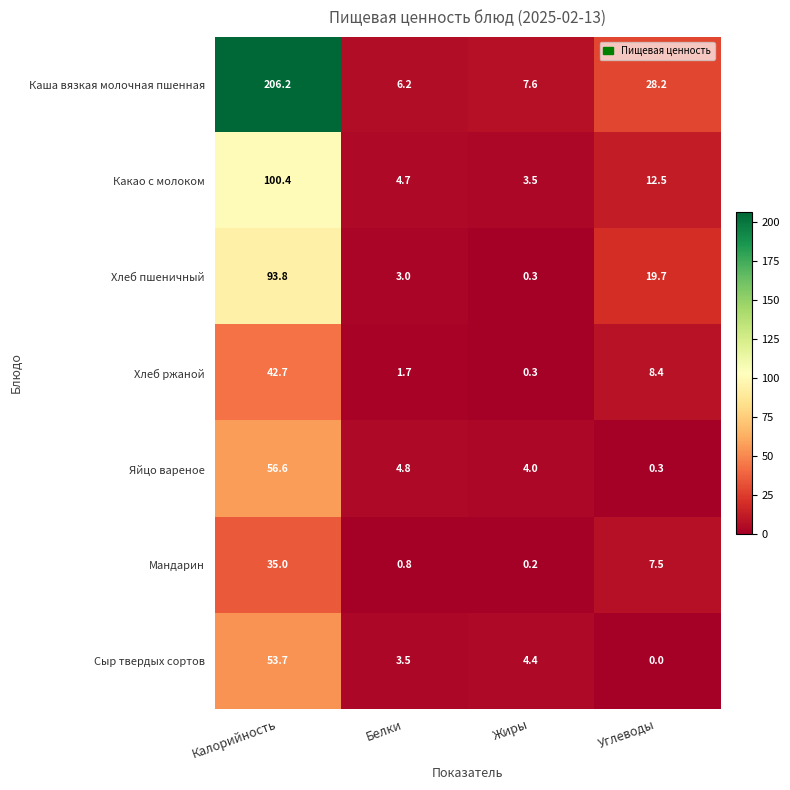

Which series changed the most between Белки and Жиры?

Хлеб пшеничный